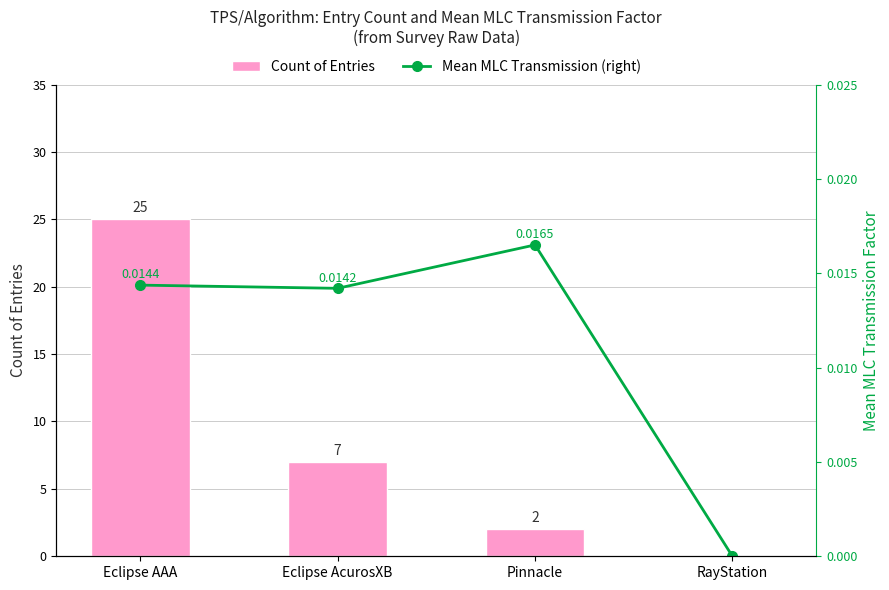

The value of Mean MLC Transmission (right) at Eclipse AcurosXB is 0.0. True or false?

True